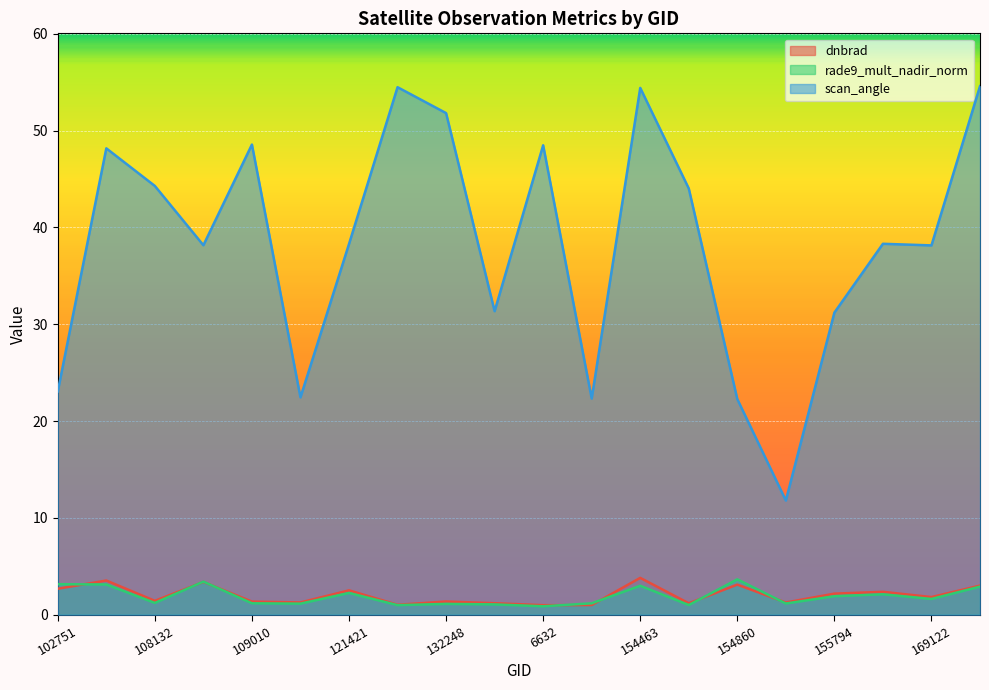

At which category is the sum across all series the highest?

154463